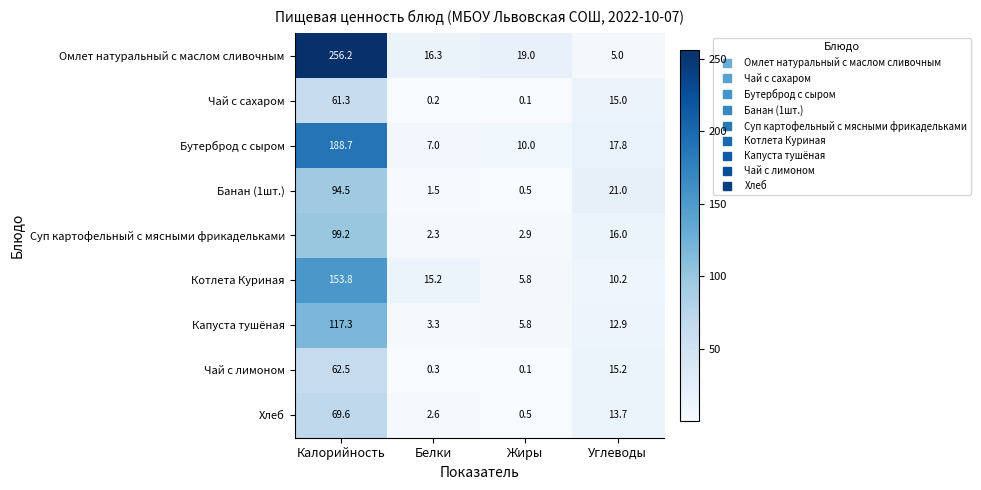

Is the value of Суп картофельный с мясными фрикадельками at Углеводы greater than the value of Чай с сахаром at Белки?

Yes